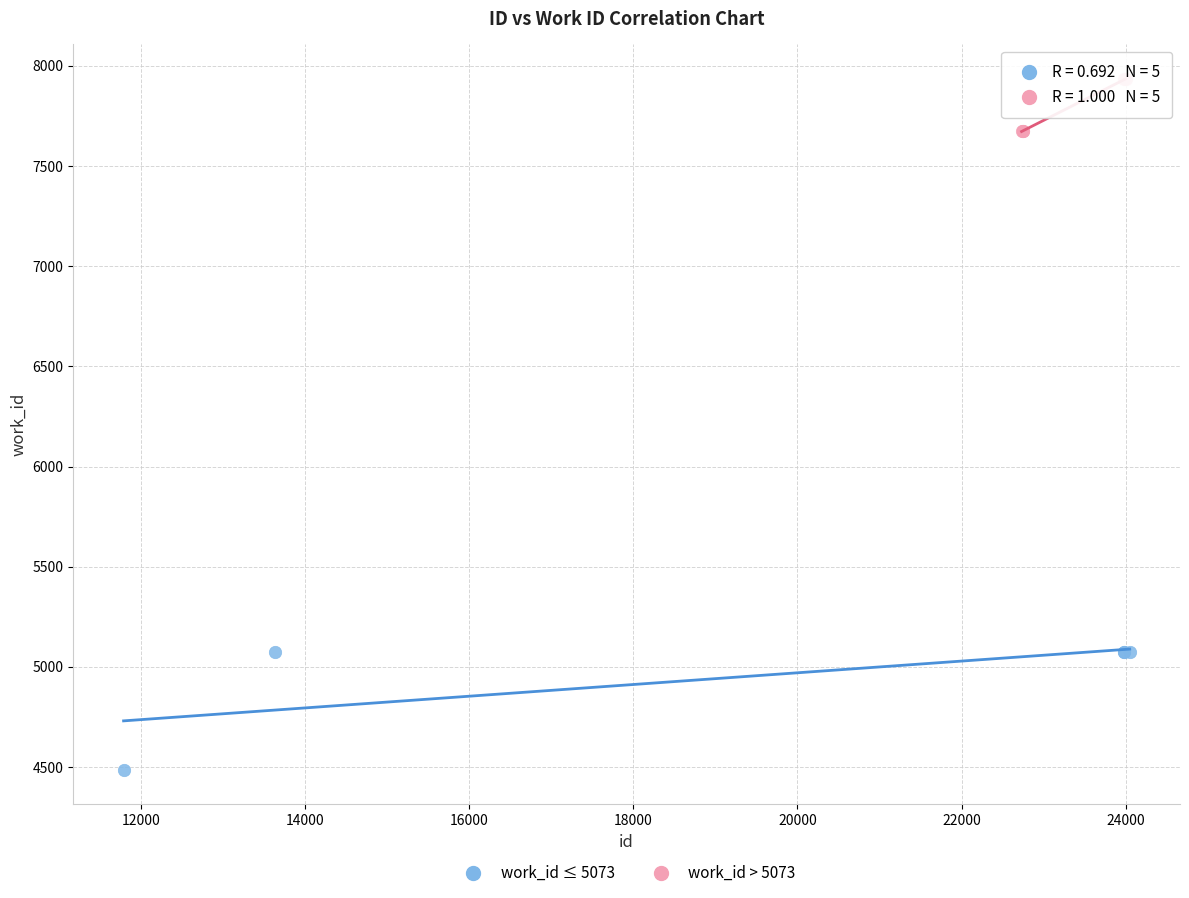

Which series reaches the minimum Y coordinate?

work_id ≤ 5073